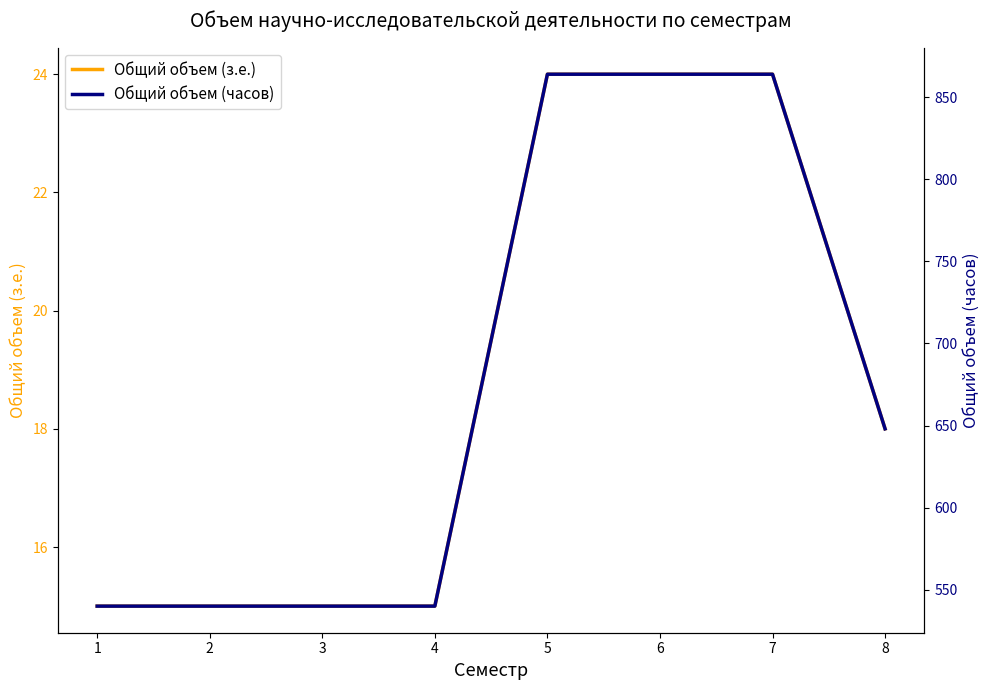

Which category has the lowest value in the Общий объем (з.е.) series?

1